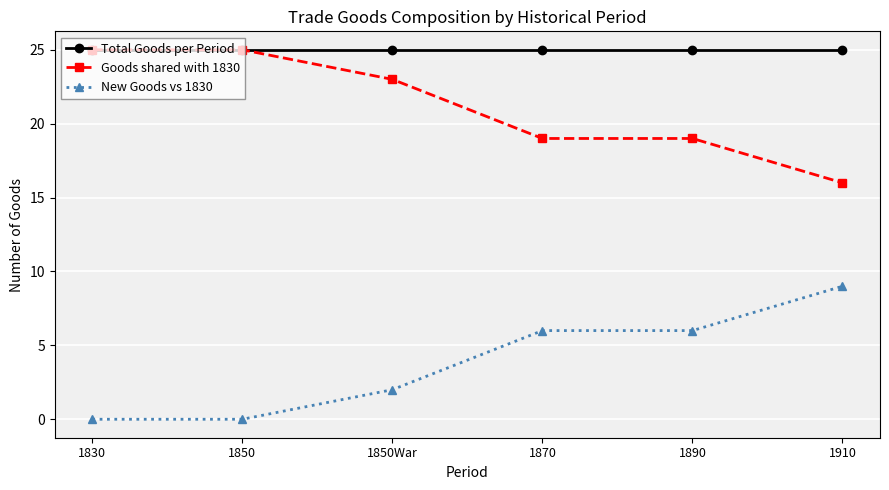

What is the value of the Goods shared with 1830 point at the 2nd from the left?

25